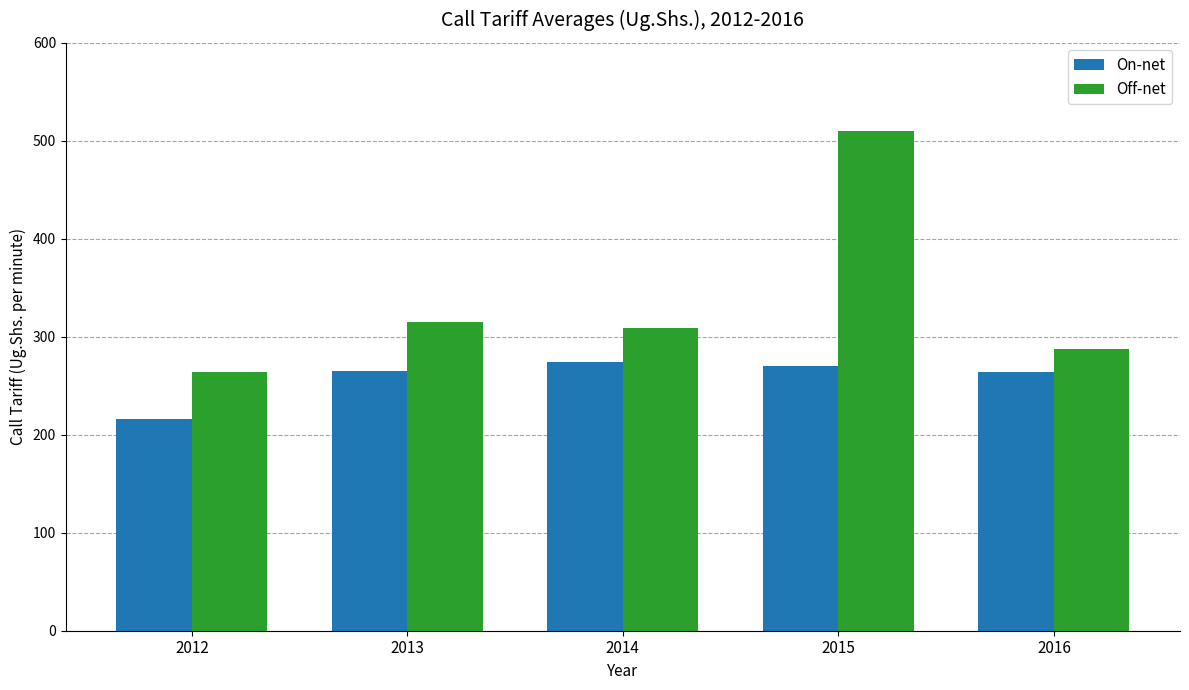

True or false: Off-net has a value of 258 at 2015.

False